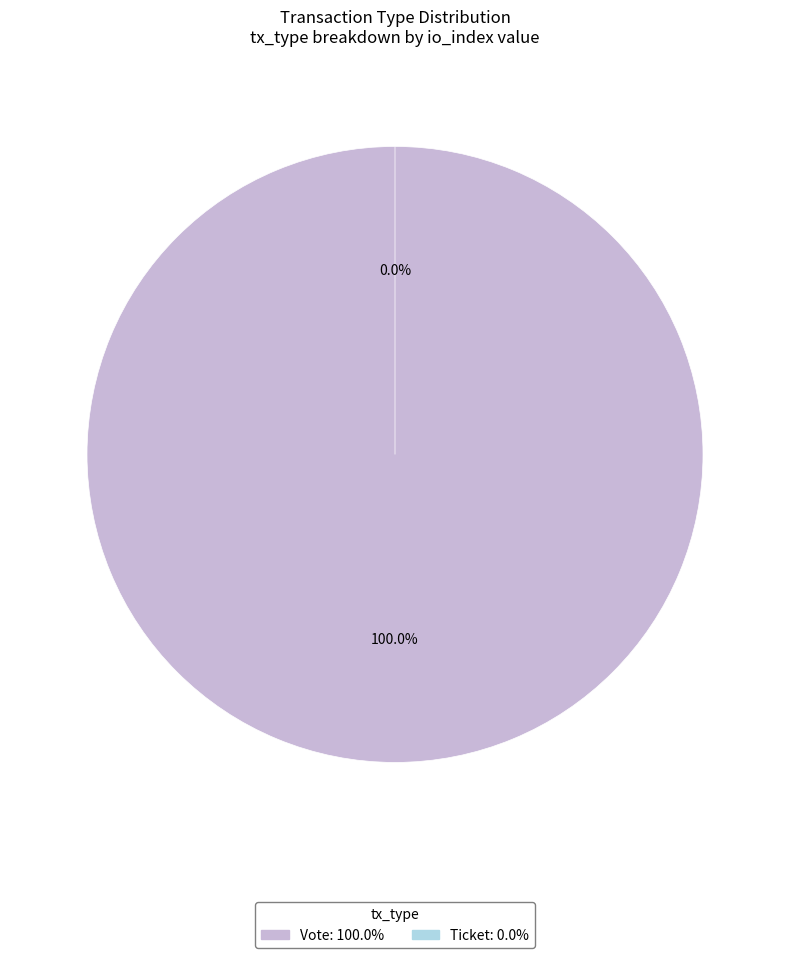

What is the smallest slice in the pie chart?

Ticket